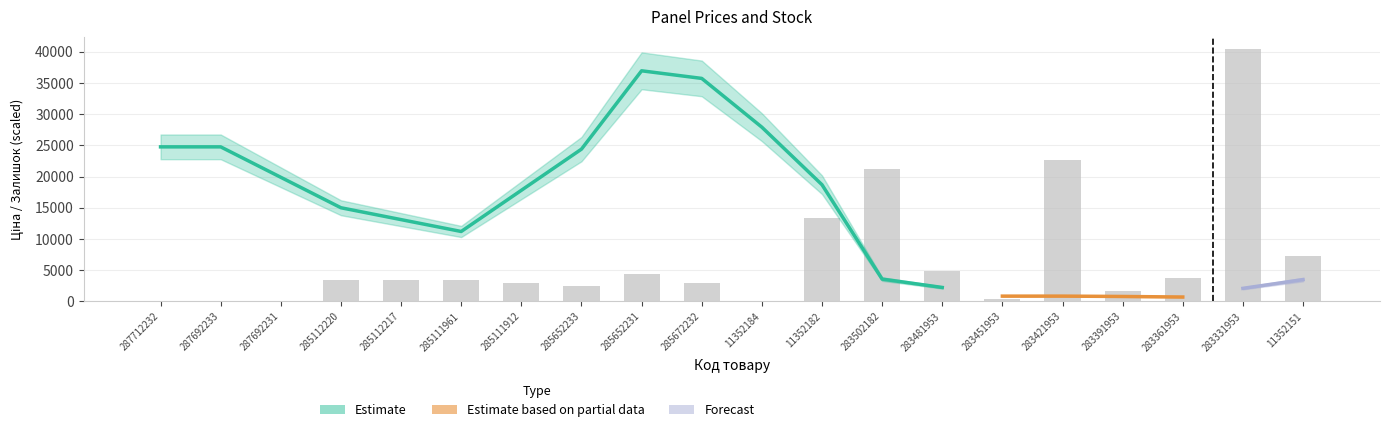

What is the value of the 4th bar from the left?

3400